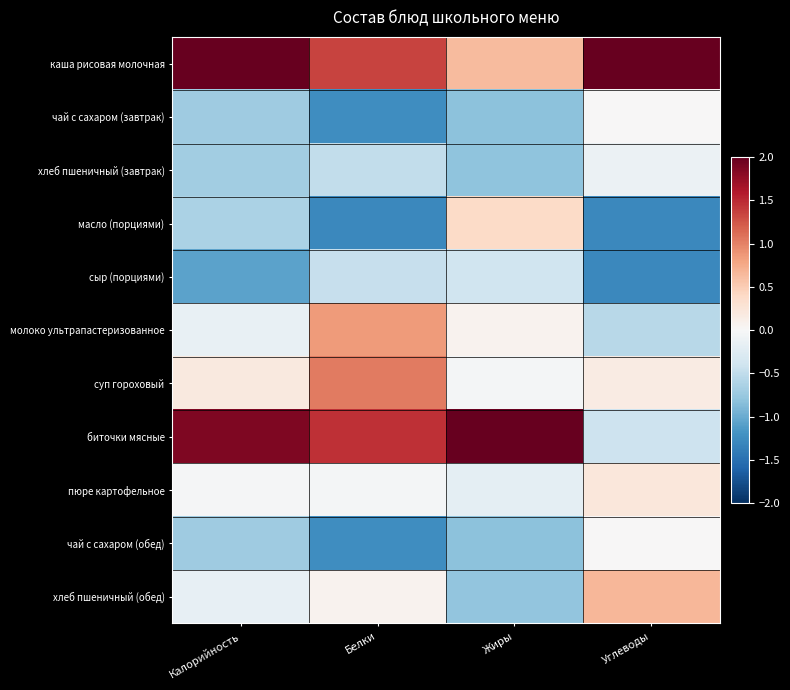

Which series has the largest total across all categories?

каша рисовая молочная